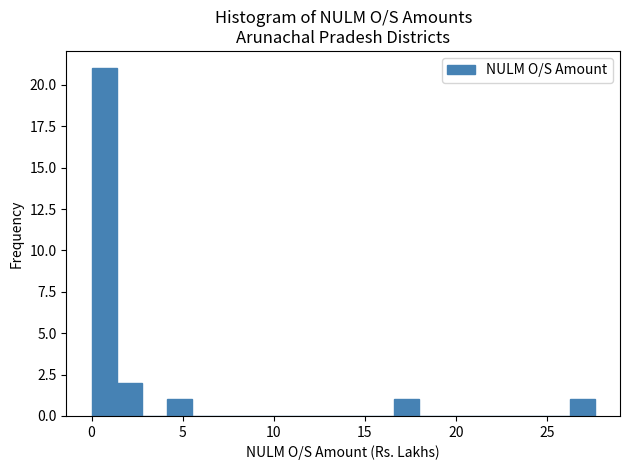

Around what value on the x-axis is the tallest bar? Give the approximate position of its centre, as read against the axis.

0.5